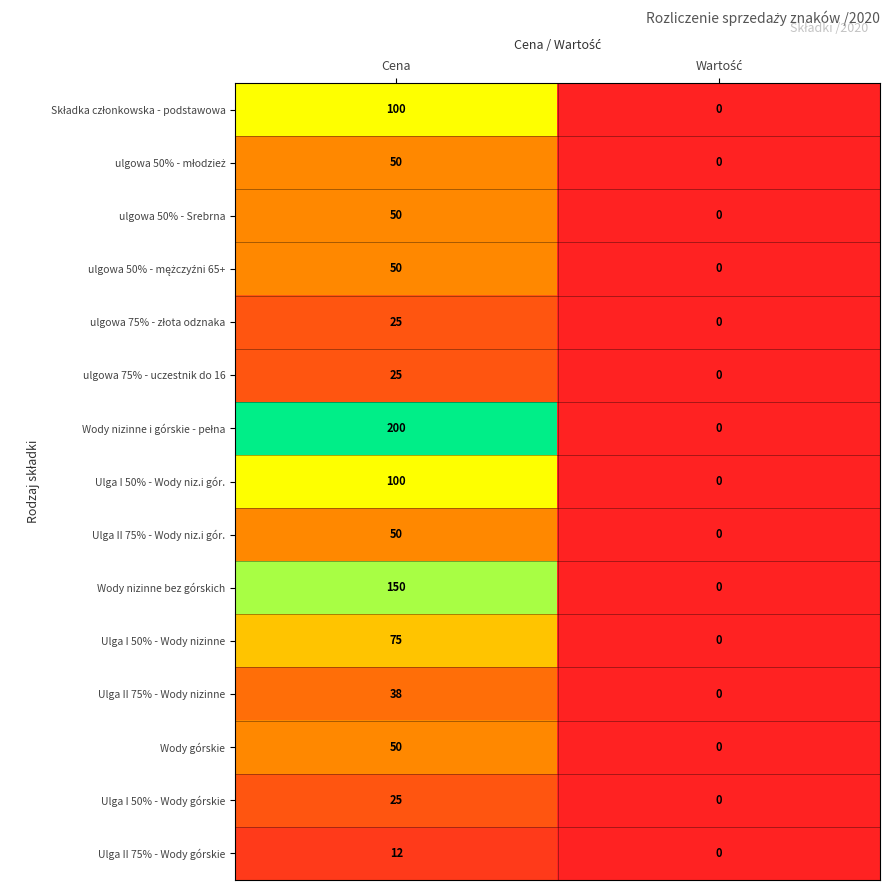

What is the total value across all series at Cena?

1000